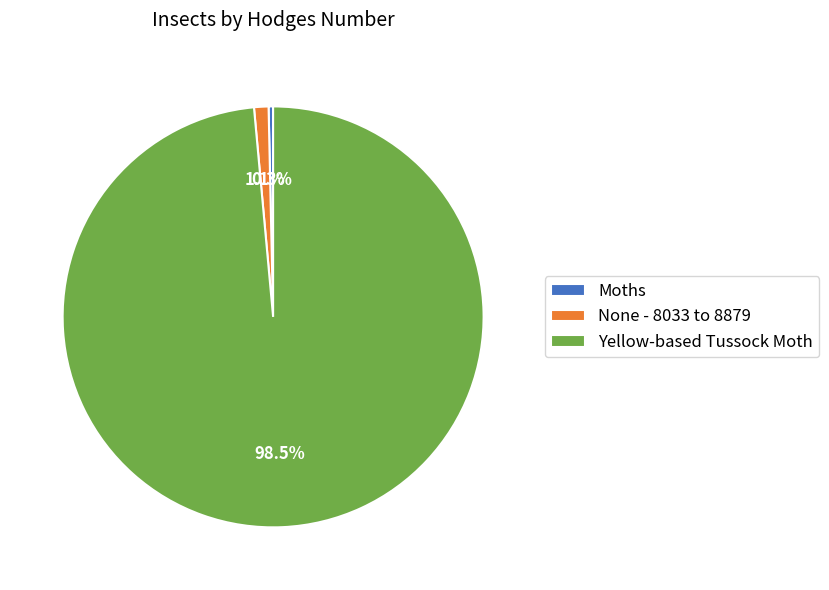

The Yellow-based Tussock Moth slice represents 88% of the pie. True or false?

False